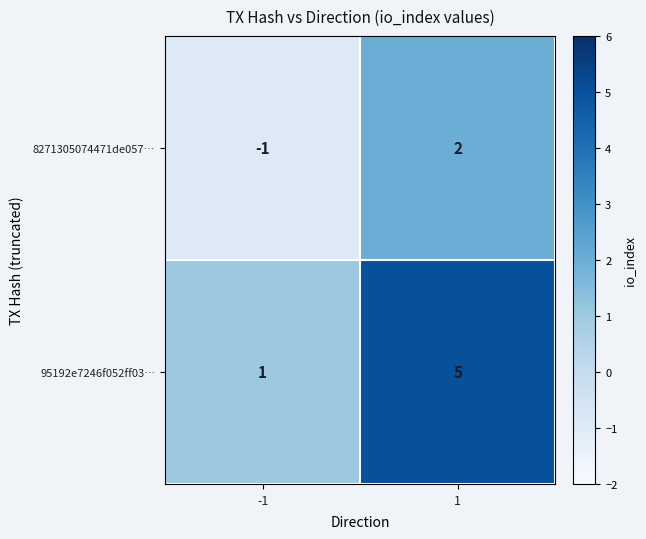

List the series in order of their overall mean, lowest first.

8271305074471de057…, 95192e7246f052ff03…